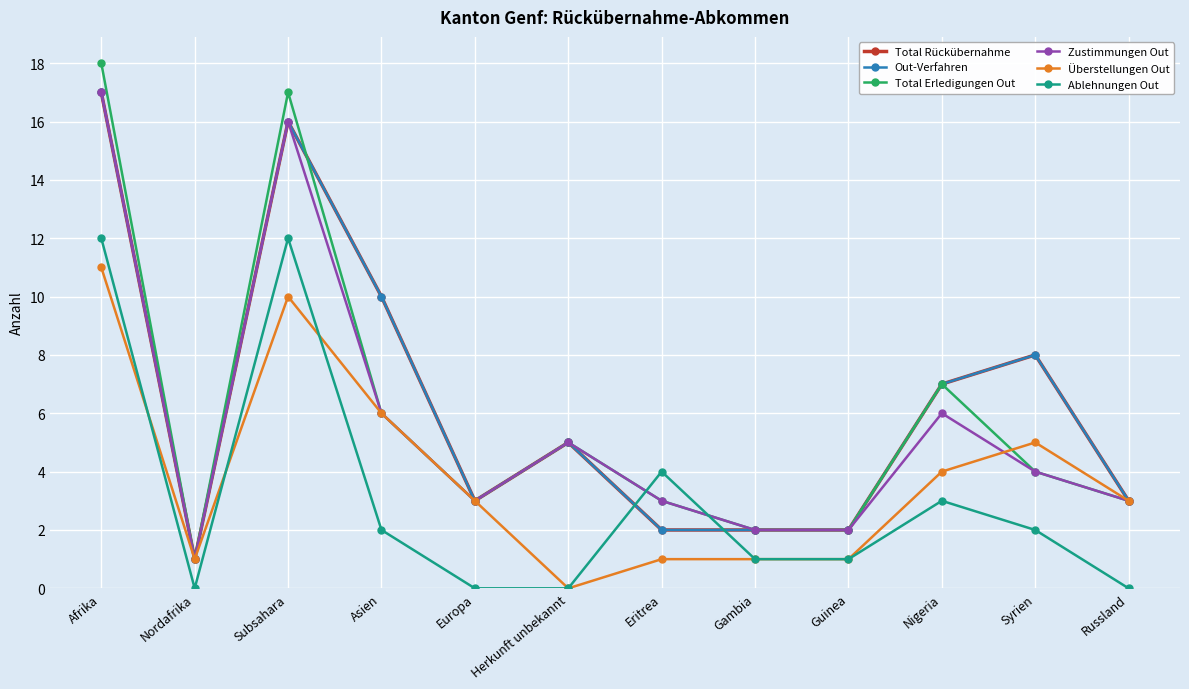

Which series has the largest range (max minus min)?

Total Erledigungen Out